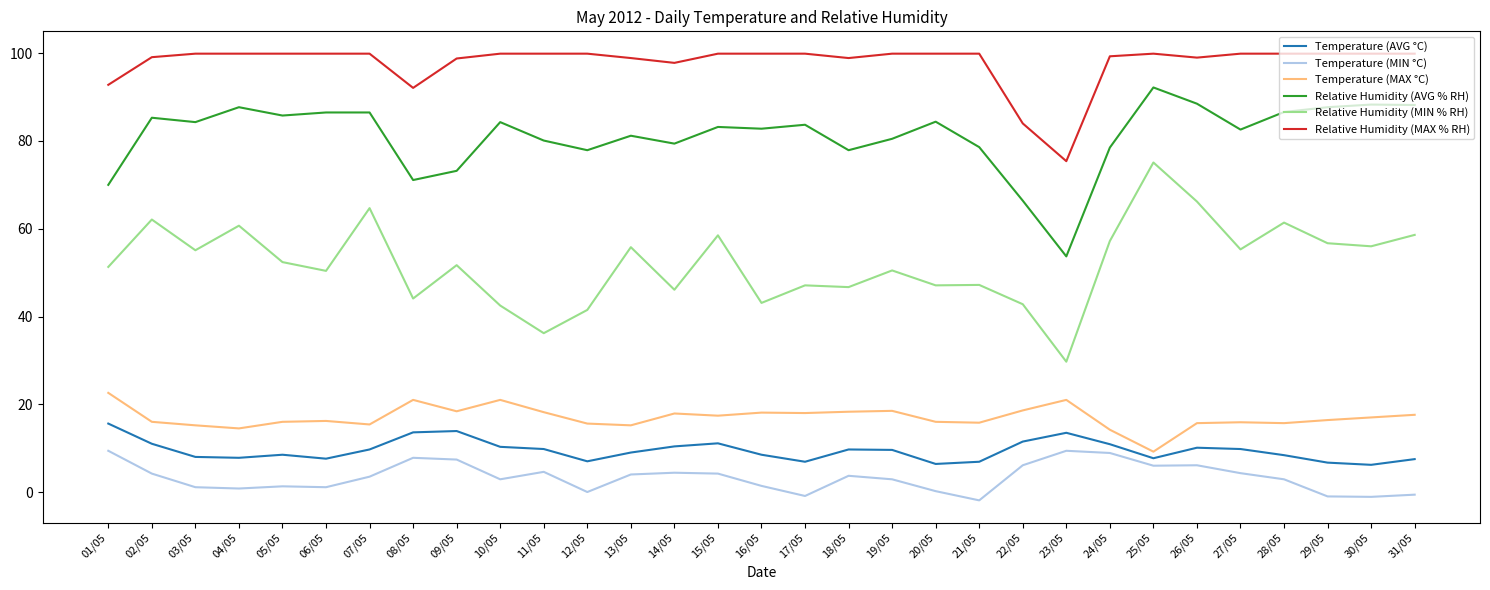

What is the difference between the maximum and minimum values in the Relative Humidity (MAX % RH) series?

24.5